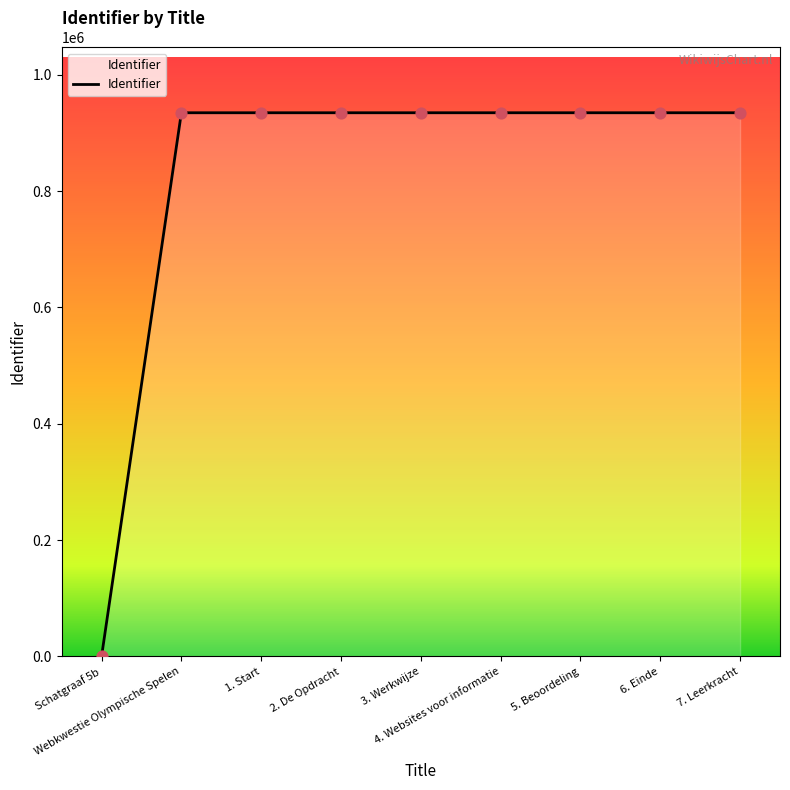

What is the difference between the maximum and minimum values?

934789